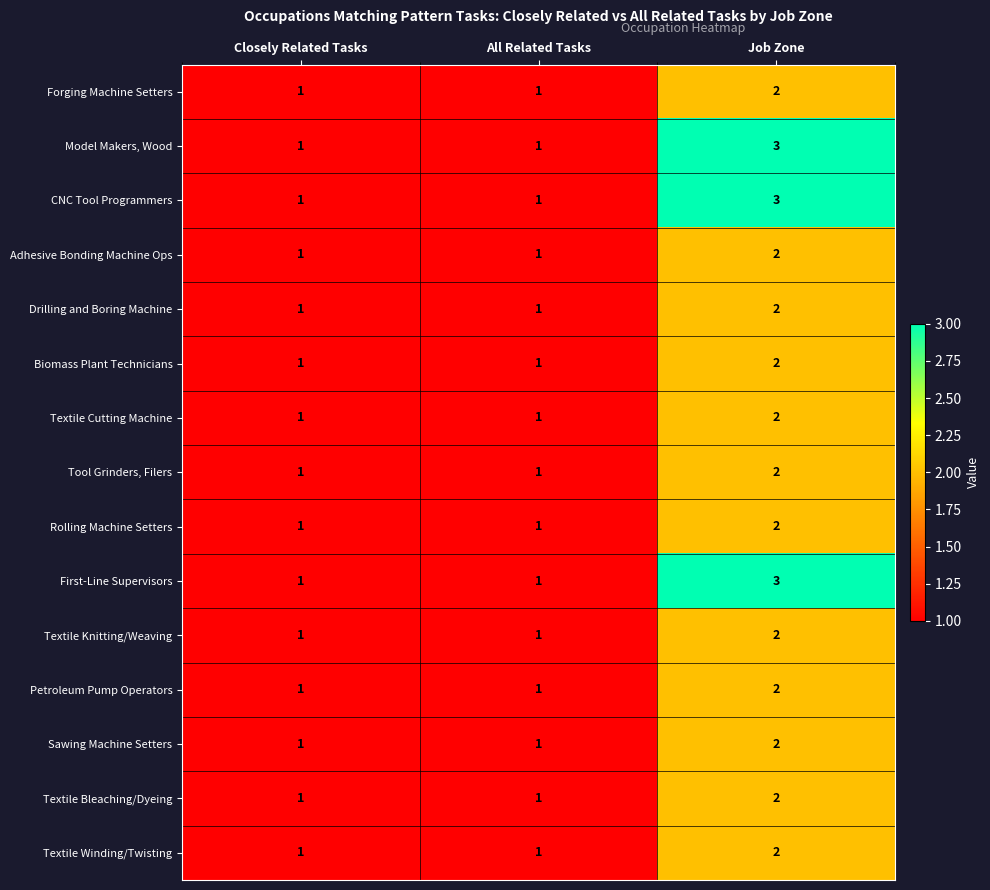

Which category has the highest value in the Sawing Machine Setters series?

Job Zone